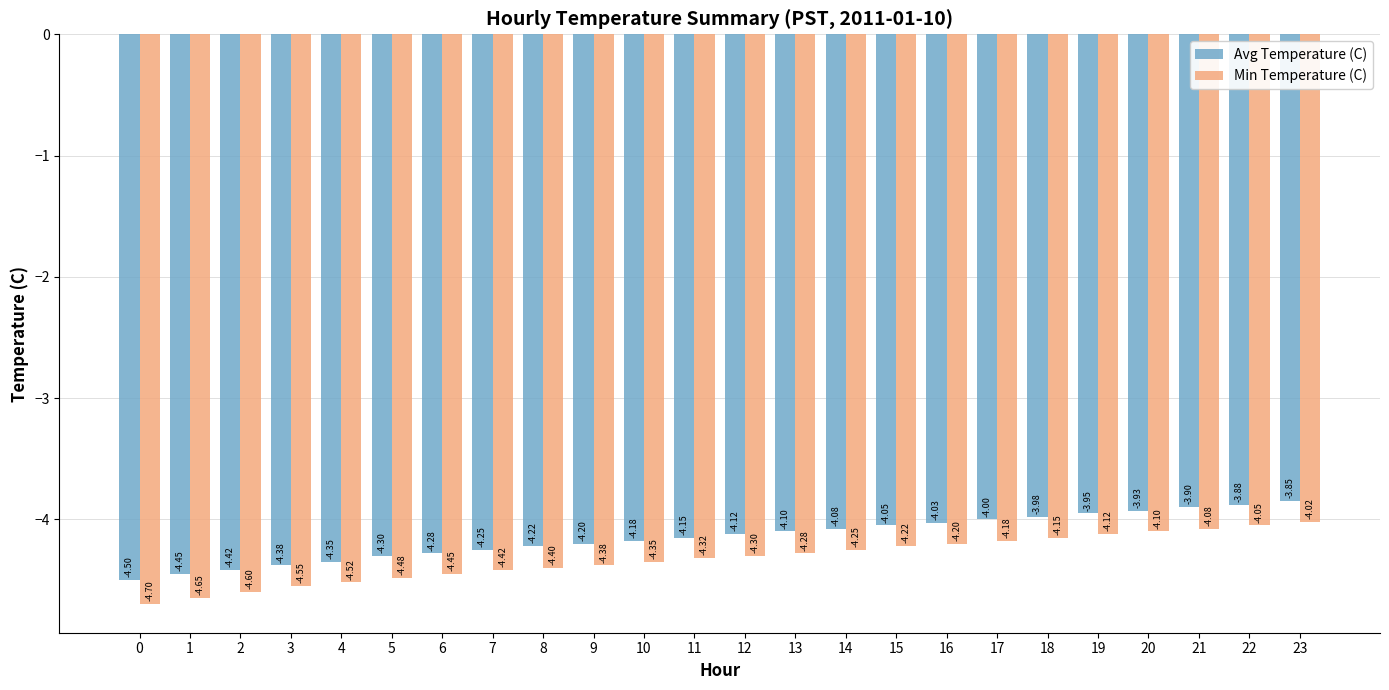

Which series changed the most between 8 and 15?

Min Temperature (C)